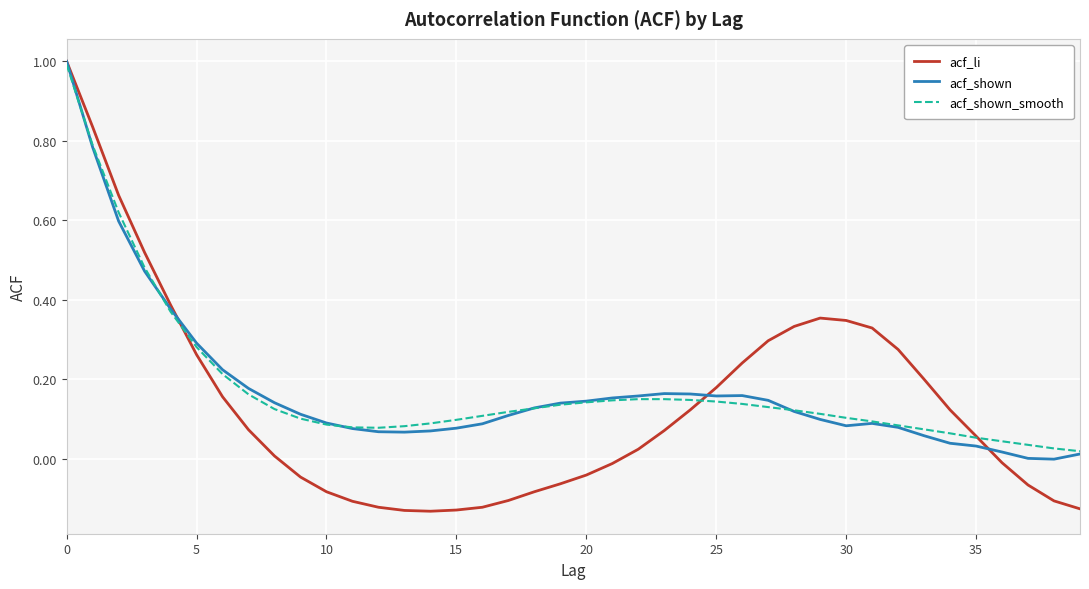

Which series has the widest spread of values?

acf_li